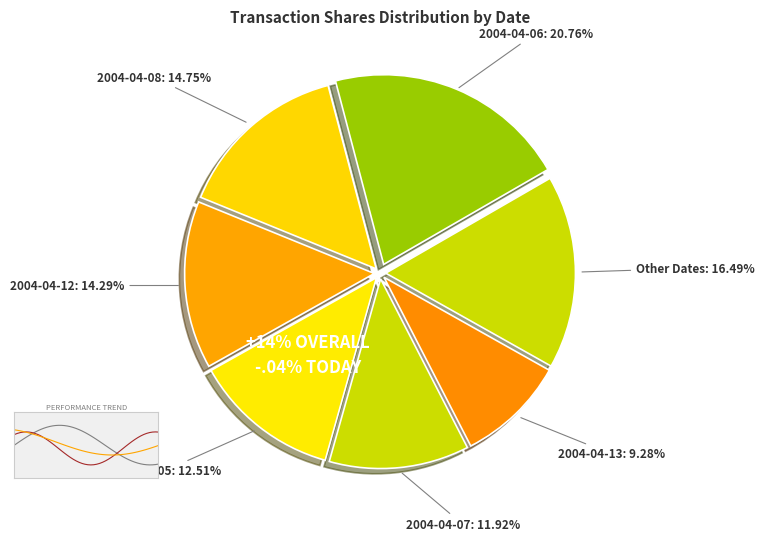

What percentage is the 2004-04-08 slice, to the nearest percent?

15%